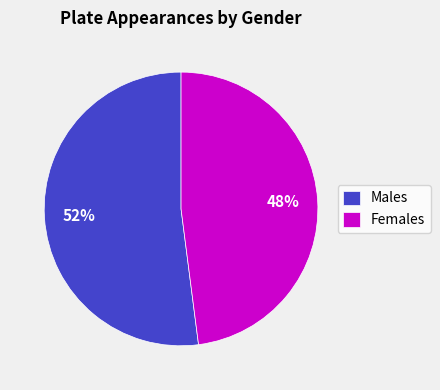

Rank the categories by value from lowest to highest.

Females, Males